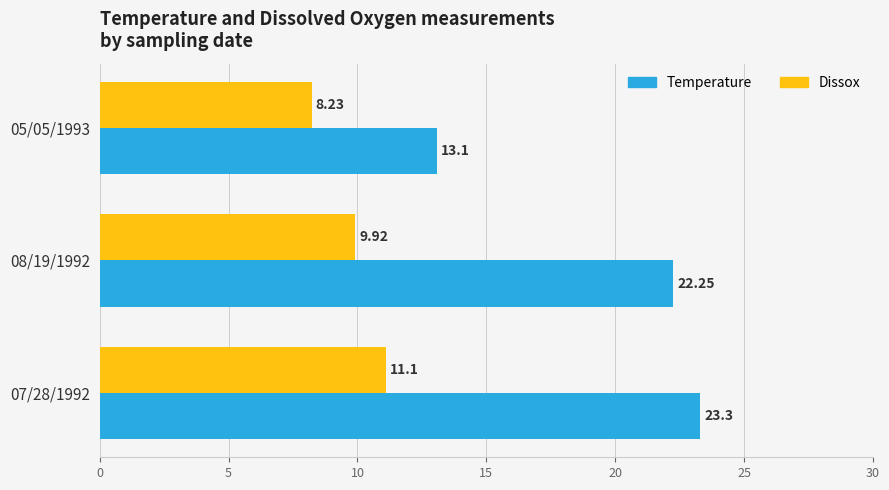

What is the difference between the Dissox values at 07/28/1992 and 08/19/1992?

1.2